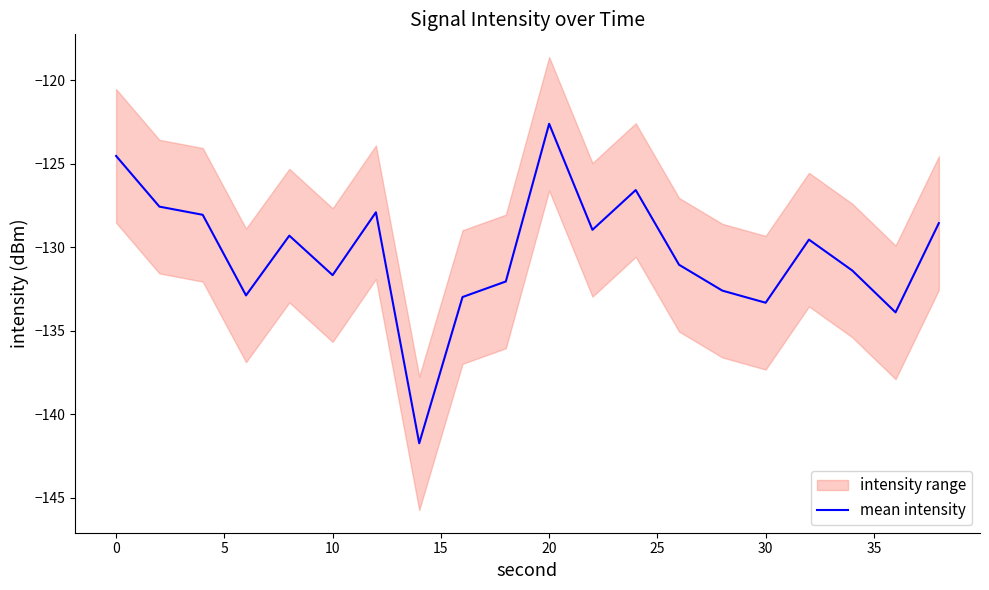

Which category has the highest value in the mean intensity series?

20